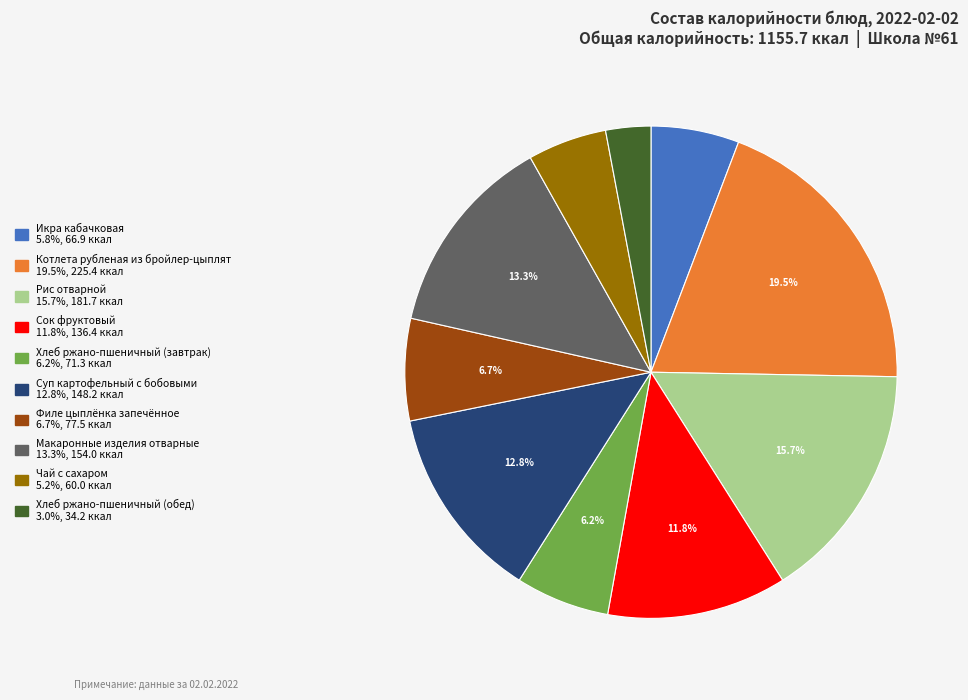

To the nearest percent, what is the difference between the Икра кабачковая and Макаронные изделия отварные slice percentages?

8%